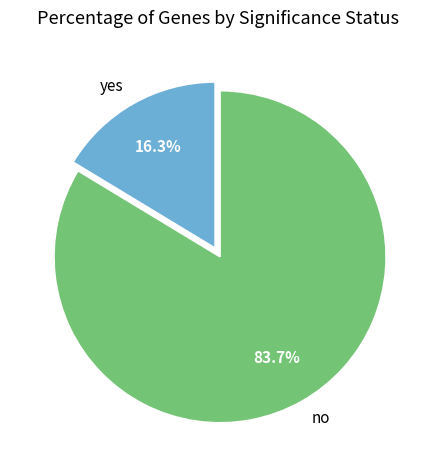

Does yes account for over 50% of the chart?

No